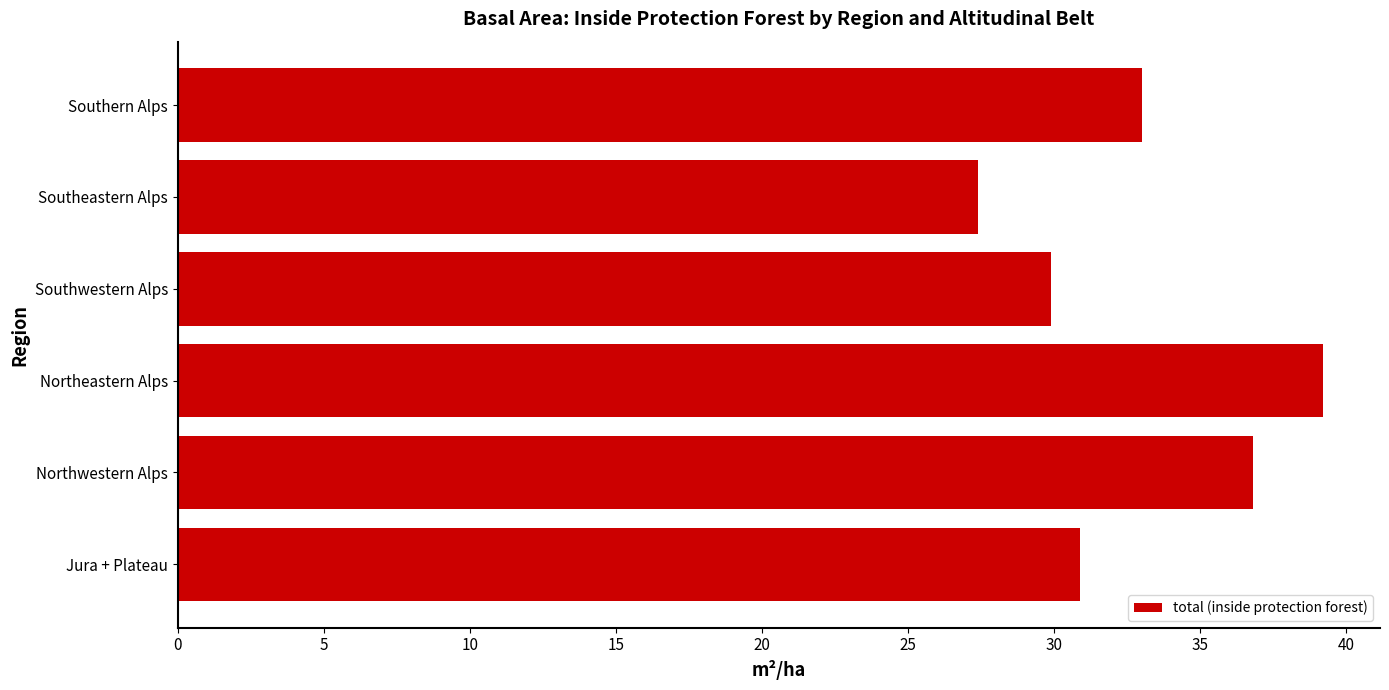

What is the change in value from Northeastern Alps to Southeastern Alps?

-11.8